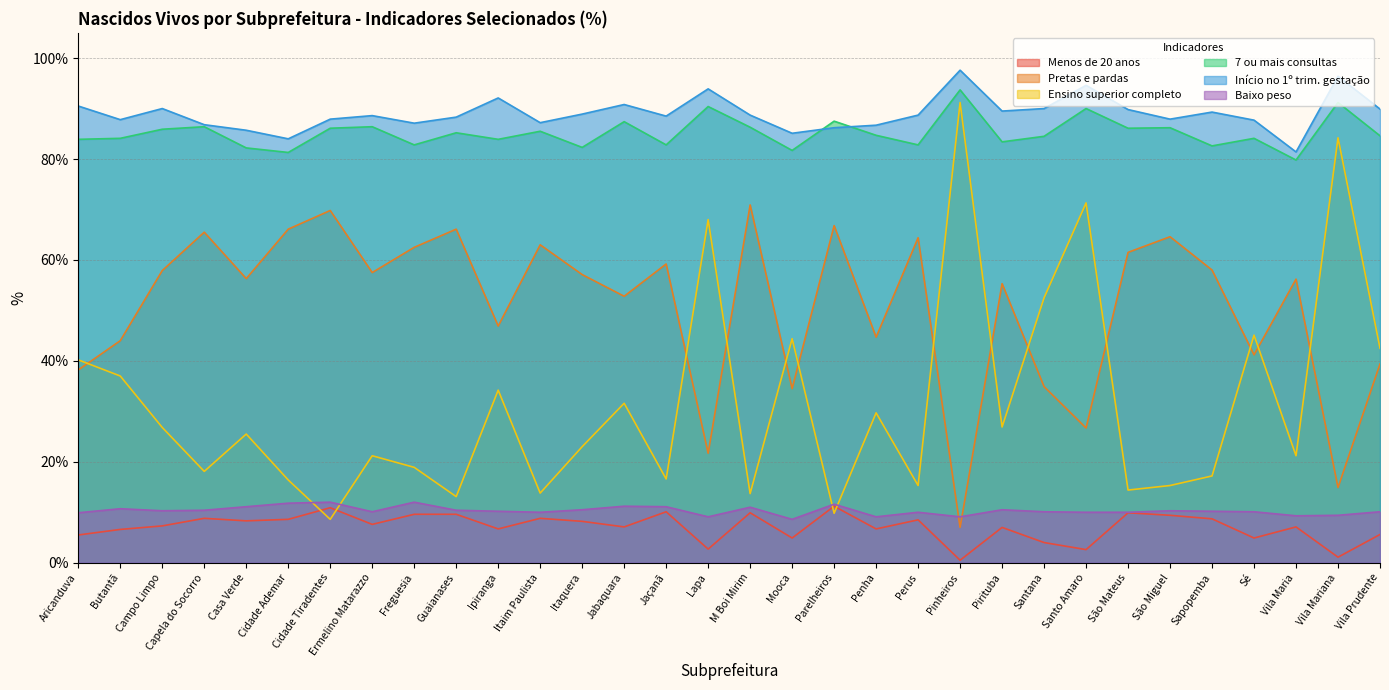

Which has a higher value, Lapa or Jabaquara?

Jabaquara